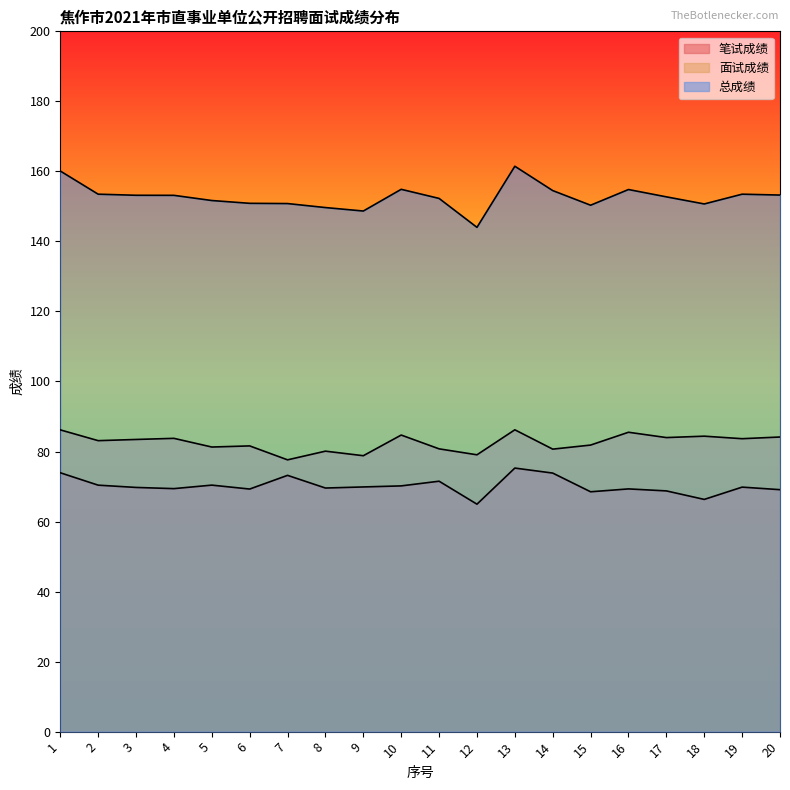

What is the sum of all 笔试成绩 values?

1403.4